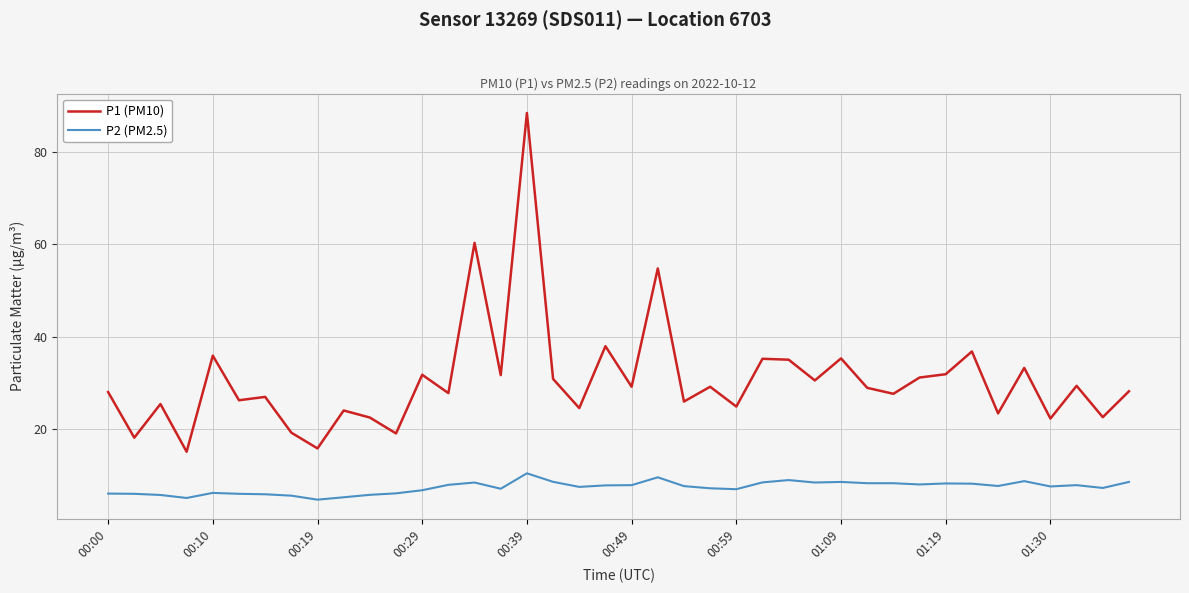

Which series has the largest total across all categories?

P1 (PM10)